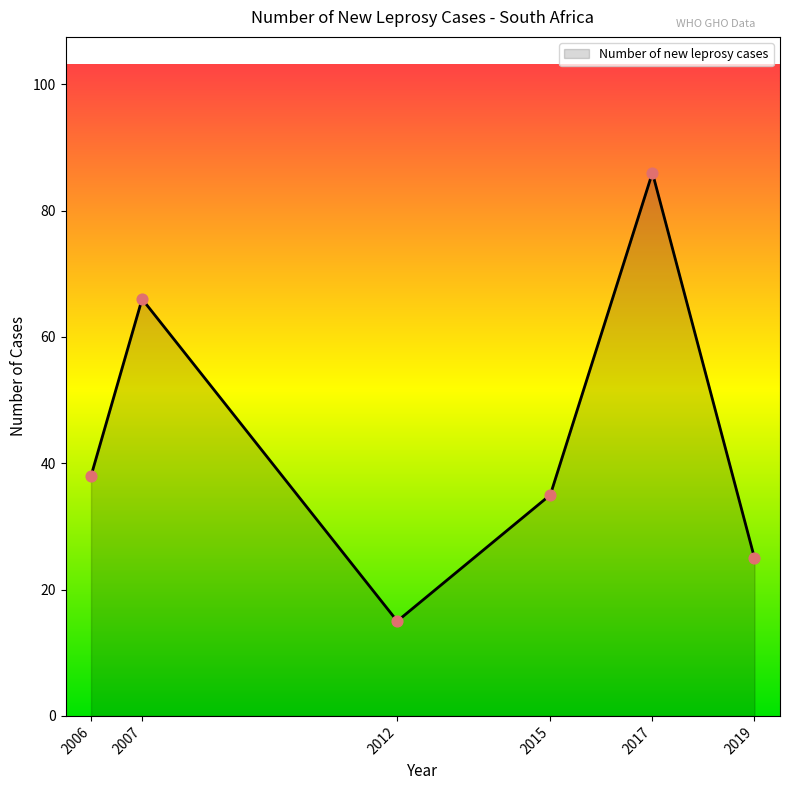

What is the change in value from 2006 to 2012?

-23